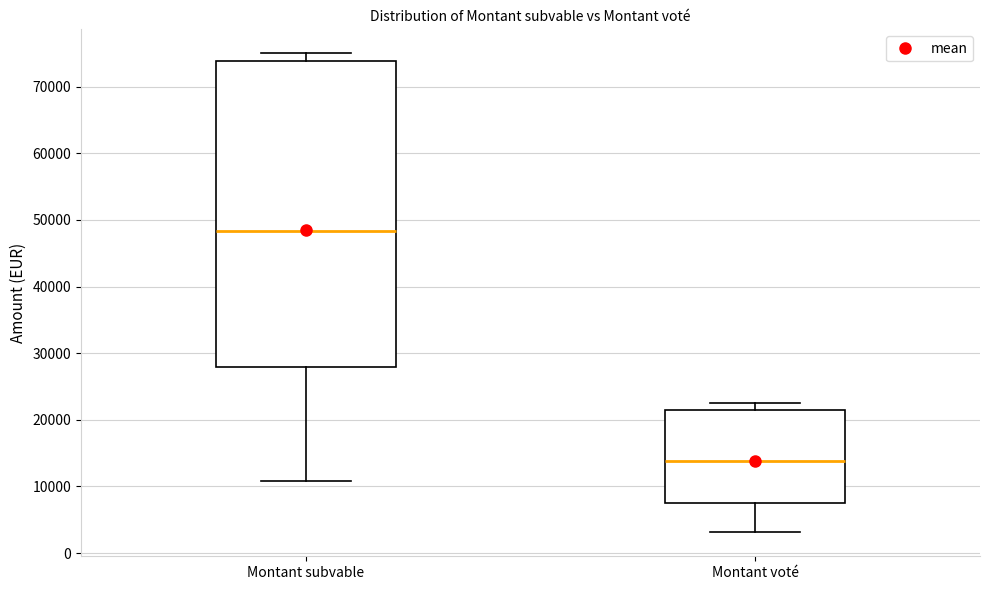

Which box is the tallest, from its lower edge to its upper edge?

Montant subvable